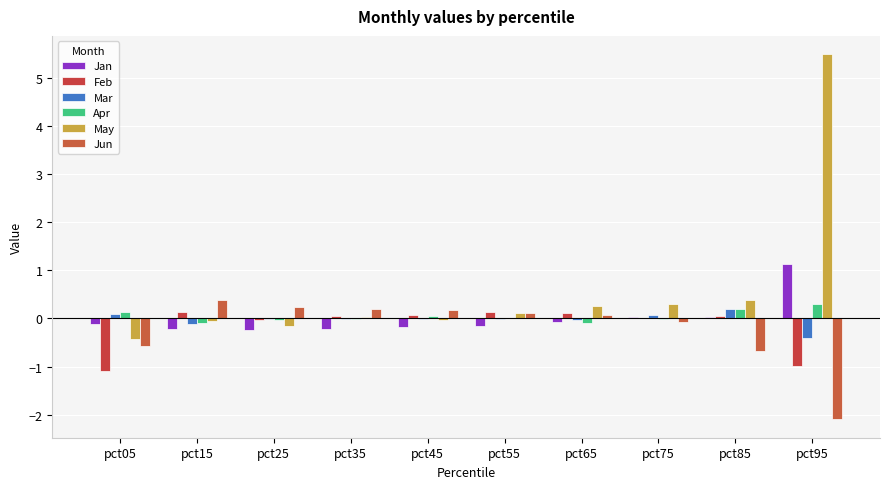

Reading right to left, transcribe all the data shown in this chart.

Jan: pct95=1.1	pct85=0.0	pct75=0.0	pct65=-0.1	pct55=-0.2	pct45=-0.2	pct35=-0.2	pct25=-0.2	pct15=-0.2	pct05=-0.1
Feb: pct95=-1.0	pct85=0.1	pct75=0.0	pct65=0.1	pct55=0.1	pct45=0.1	pct35=0.0	pct25=-0.0	pct15=0.1	pct05=-1.1
Mar: pct95=-0.4	pct85=0.2	pct75=0.1	pct65=-0.0	pct55=-0.0	pct45=-0.0	pct35=-0.0	pct25=-0.0	pct15=-0.1	pct05=0.1
Apr: pct95=0.3	pct85=0.2	pct75=-0.0	pct65=-0.1	pct55=0.0	pct45=0.0	pct35=-0.0	pct25=-0.0	pct15=-0.1	pct05=0.1
May: pct95=5.5	pct85=0.4	pct75=0.3	pct65=0.3	pct55=0.1	pct45=-0.0	pct35=0.0	pct25=-0.2	pct15=-0.0	pct05=-0.4
Jun: pct95=-2.1	pct85=-0.7	pct75=-0.1	pct65=0.1	pct55=0.1	pct45=0.2	pct35=0.2	pct25=0.2	pct15=0.4	pct05=-0.6